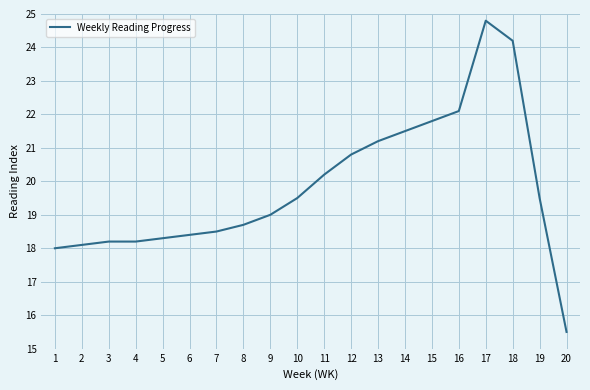

What is the sum of all values?

396.5